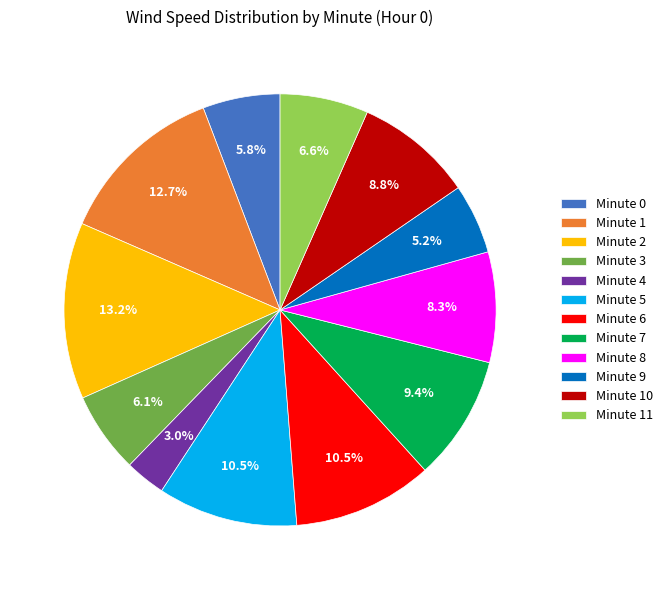

Is it true that Minute 5 is 25% of the pie?

False